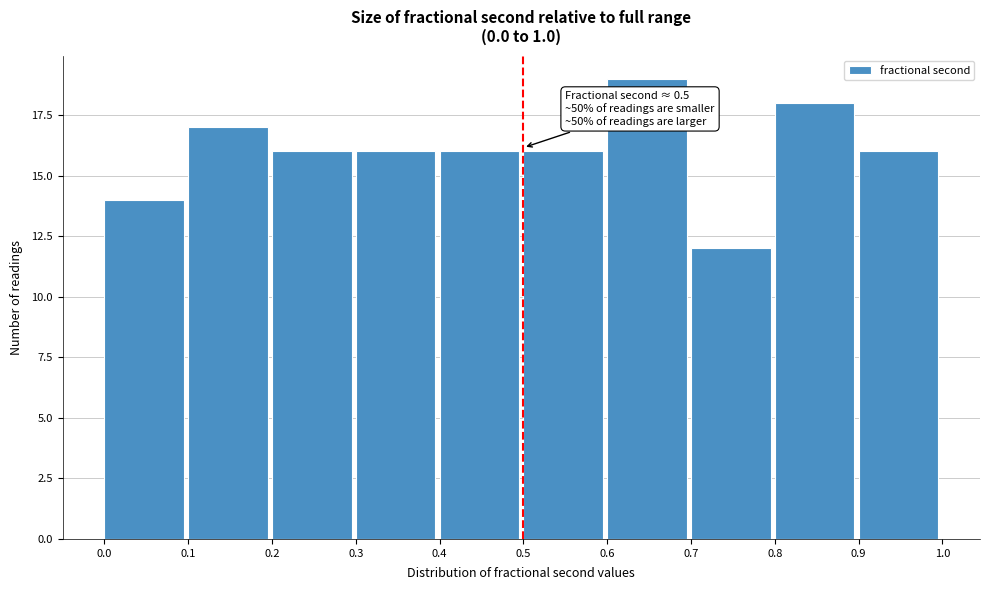

Which range on the x-axis has the tallest bar?

0.6 to 0.7